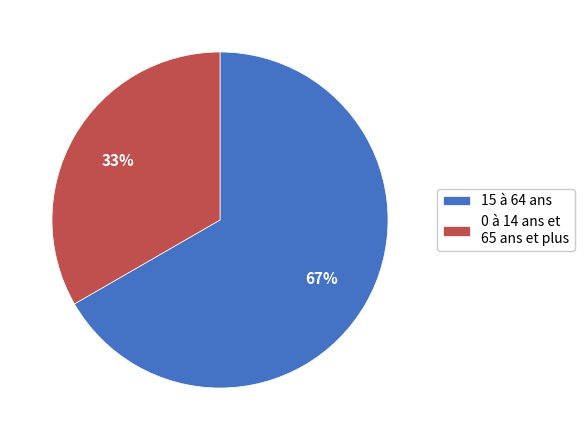

Combined, do 15 à 64 ans and 0 à 14 ans et 65 ans et plus account for over 50%?

Yes